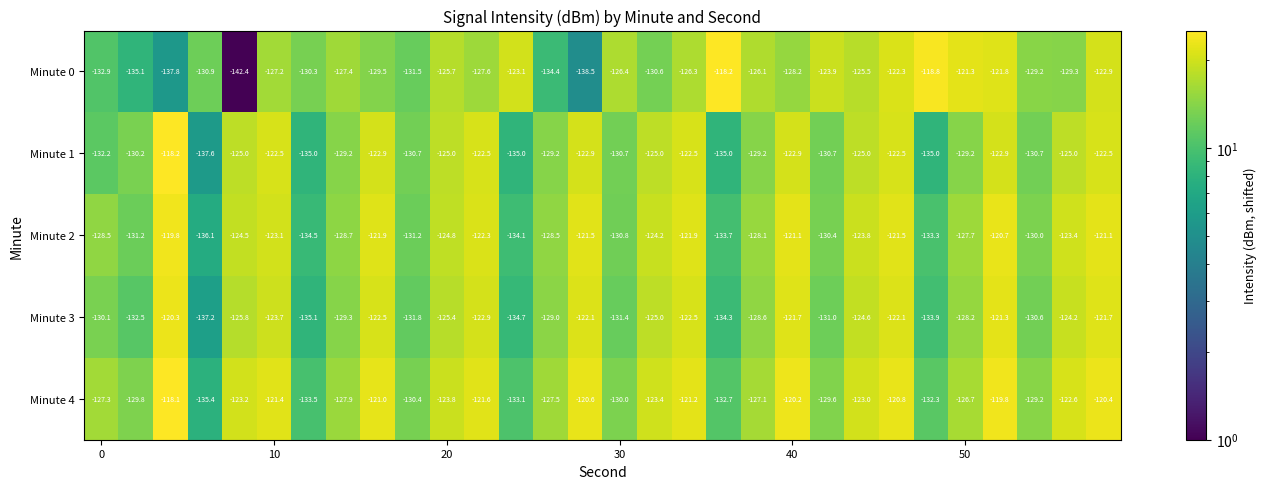

What is the smallest value displayed?

-142.4